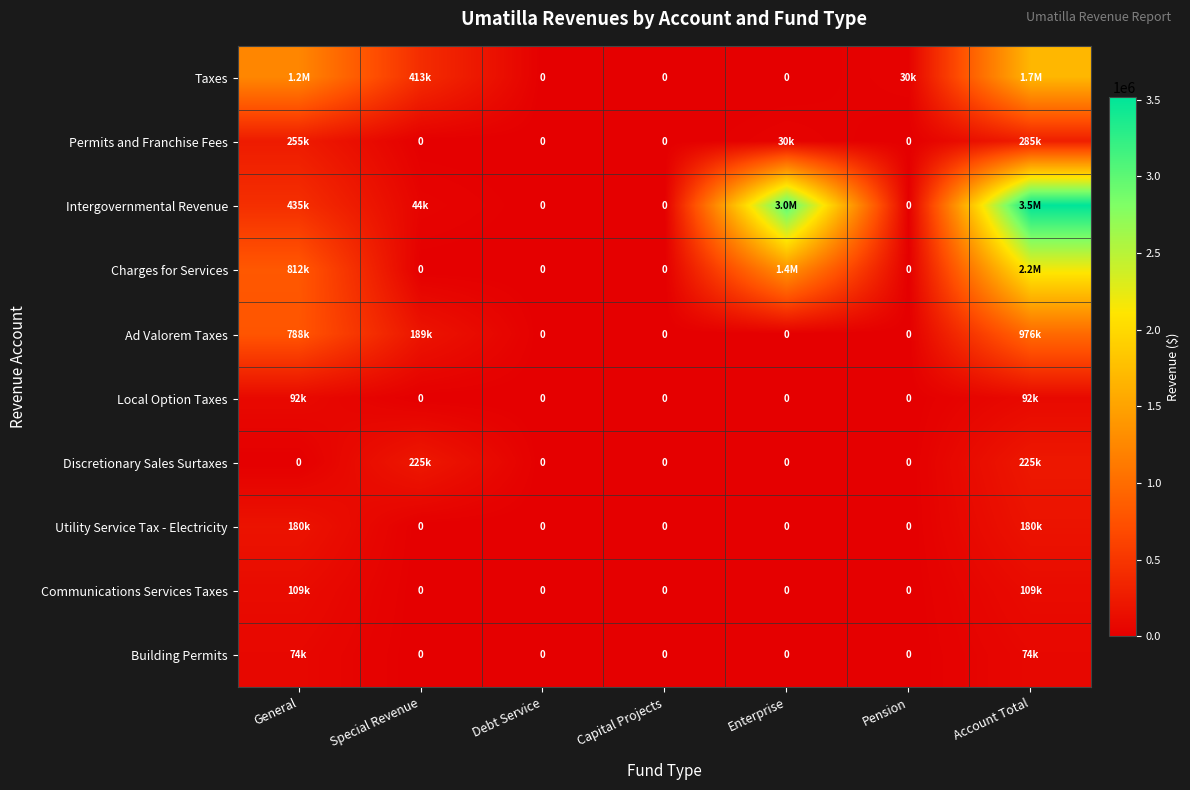

Which has a higher value, Pension or Enterprise?

Pension